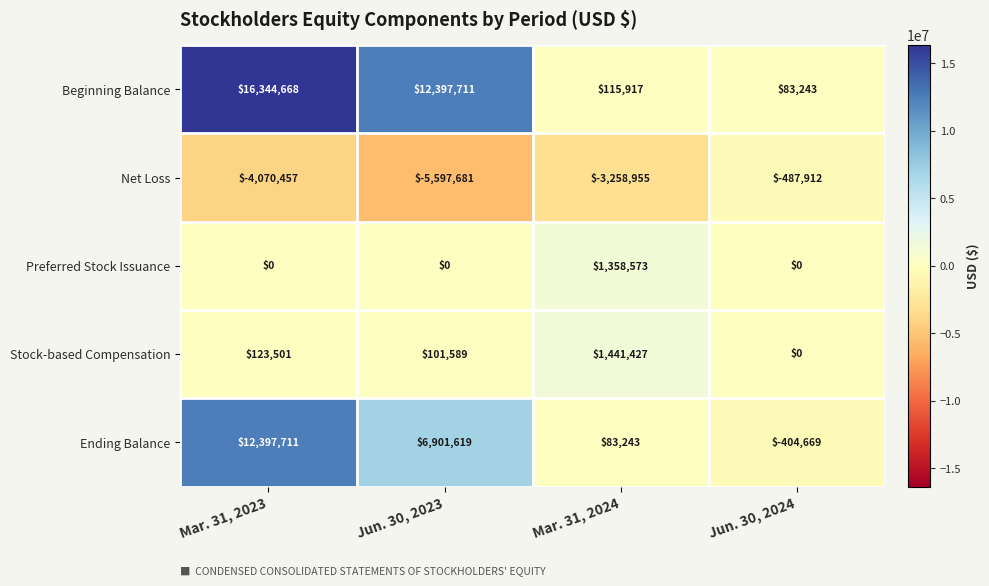

How many Net Loss values are between -4070457 and -487912?

3